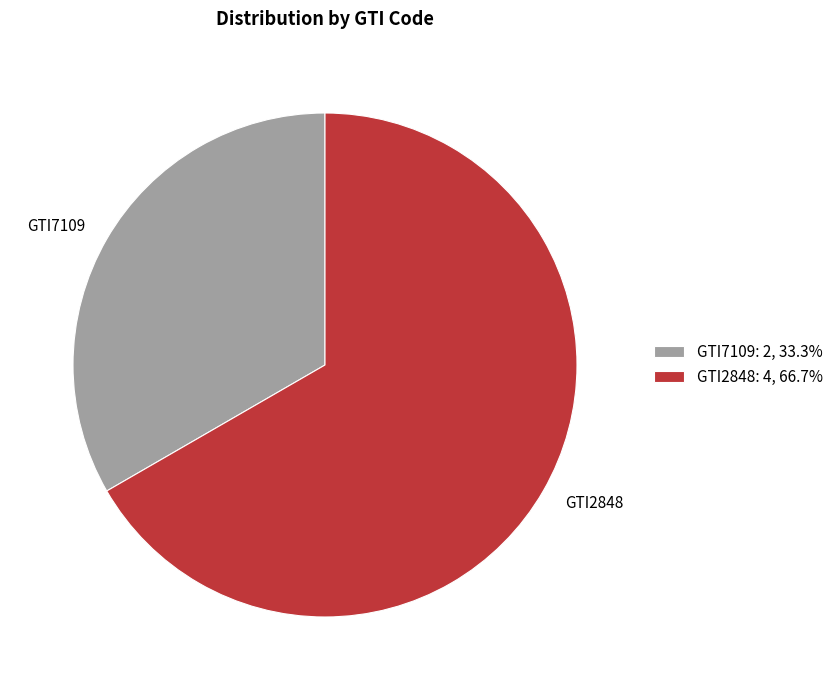

True or false: GTI2848 accounts for 55% of the total.

False